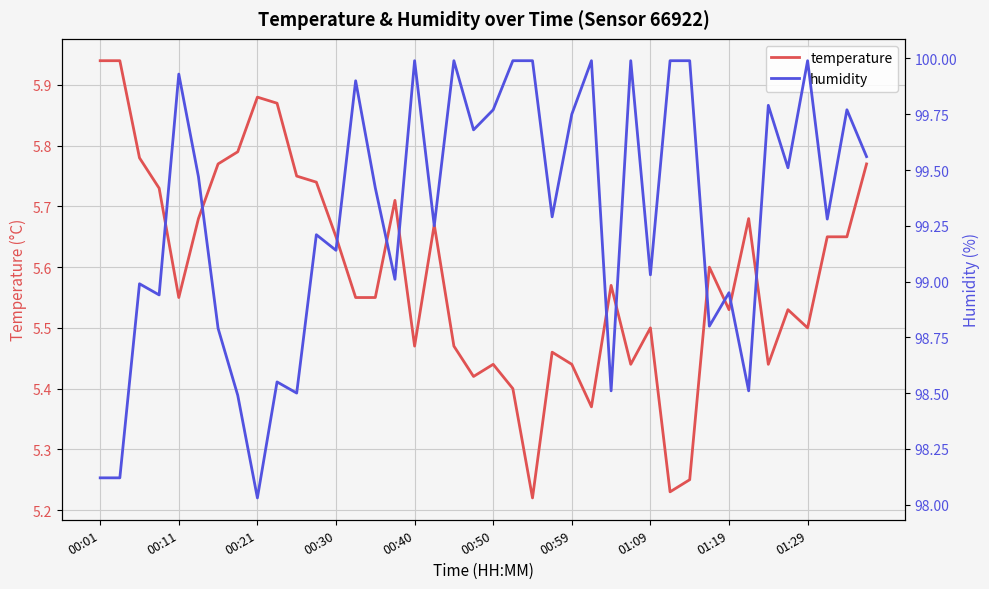

What is the lowest value of the temperature series?

5.2